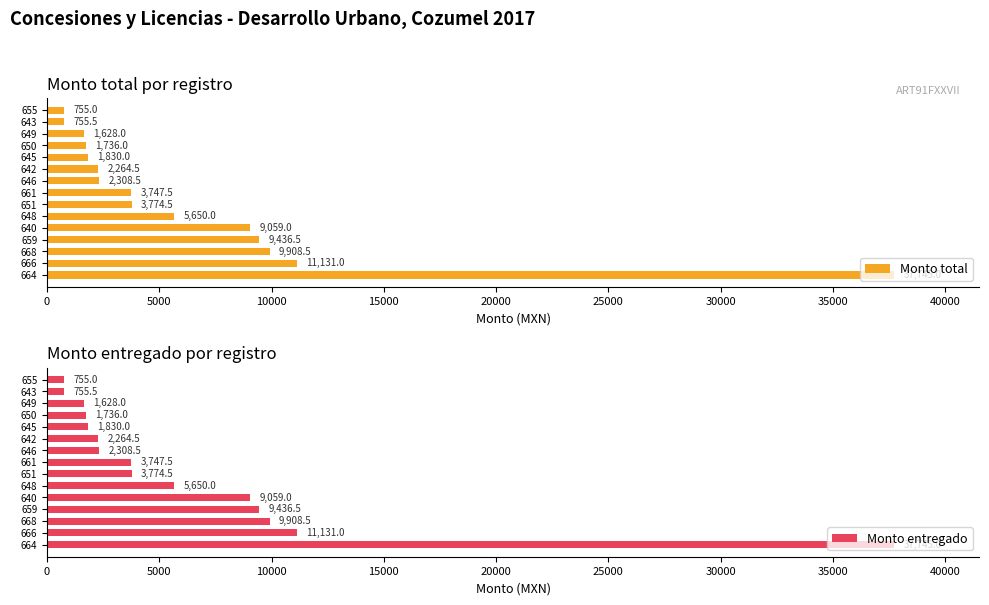

Reading right to left, list all the values displayed in this chart.

Monto total: 755.0	755.5	1628.0	1736.0	1830.0	2264.5	2308.5	3747.5	3774.5	5650.0	9059.0	9436.5	9908.5	11131.0	37745.0
Monto entregado: 755.0	755.5	1628.0	1736.0	1830.0	2264.5	2308.5	3747.5	3774.5	5650.0	9059.0	9436.5	9908.5	11131.0	37745.0